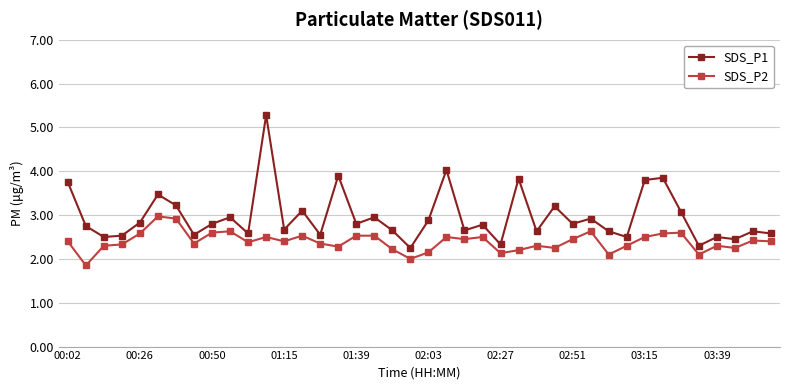

What is the value of the SDS_P2 point at the 35th from the left?

2.6